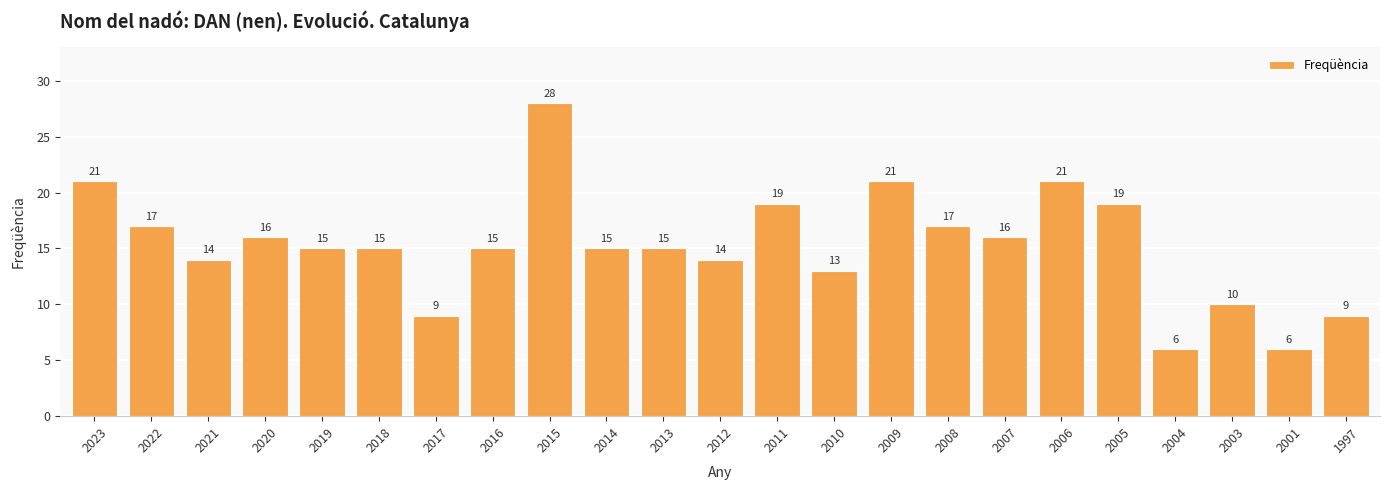

Reading left to right, what are all the values shown in this chart?

2023=21	2022=17	2021=14	2020=16	2019=15	2018=15	2017=9	2016=15	2015=28	2014=15	2013=15	2012=14	2011=19	2010=13	2009=21	2008=17	2007=16	2006=21	2005=19	2004=6	2003=10	2001=6	1997=9